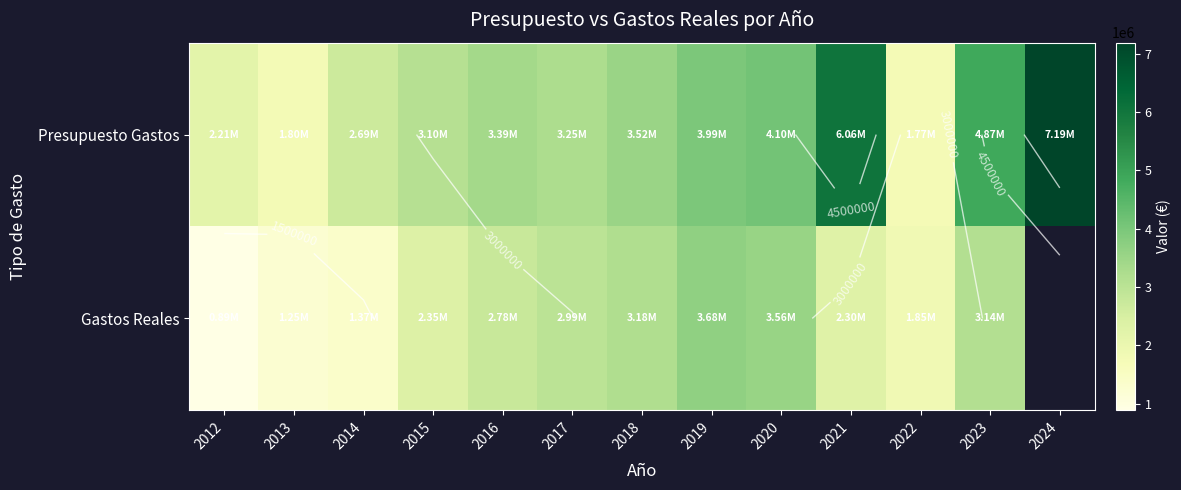

At which label does Presupuesto Gastos reach its peak?

2024